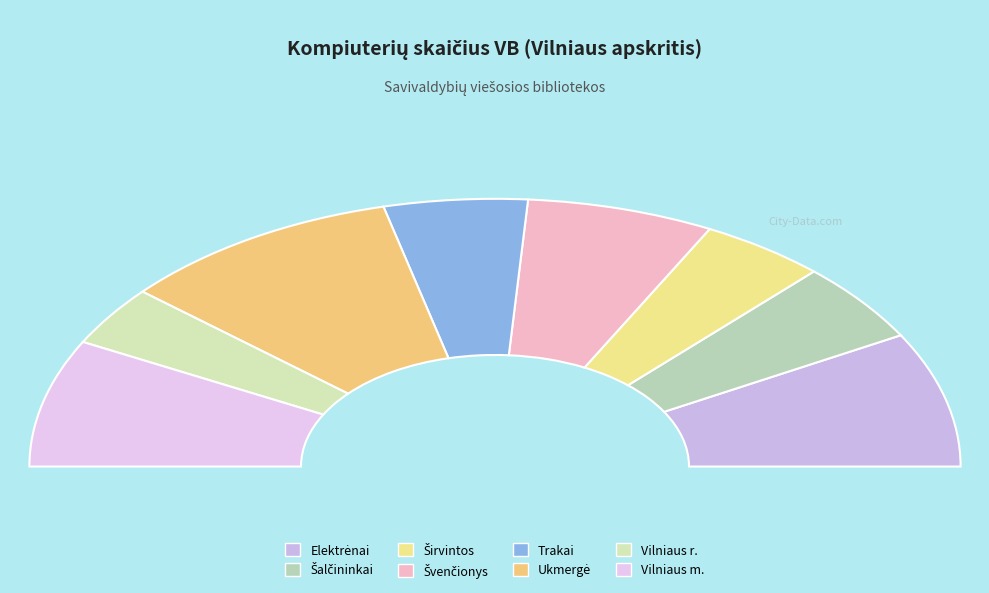

What is the total percentage of Šalčininkai and Elektrėnai?

26.0%